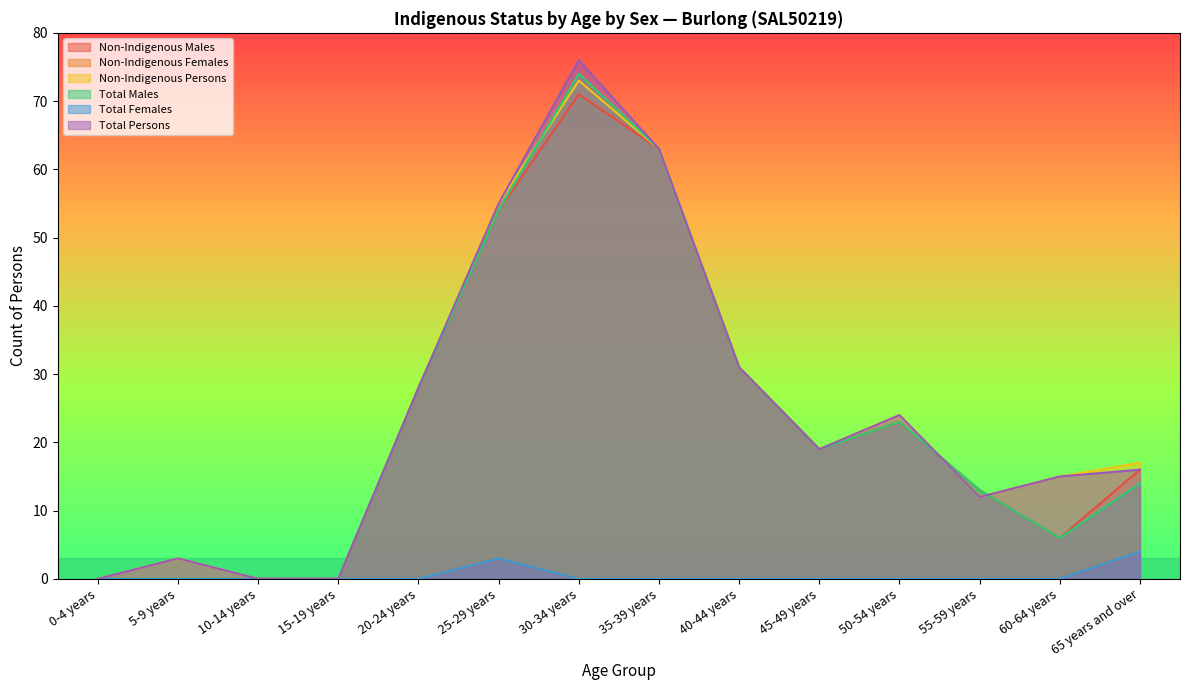

True or false: Non-Indigenous Females and Total Females intersect in this chart.

False